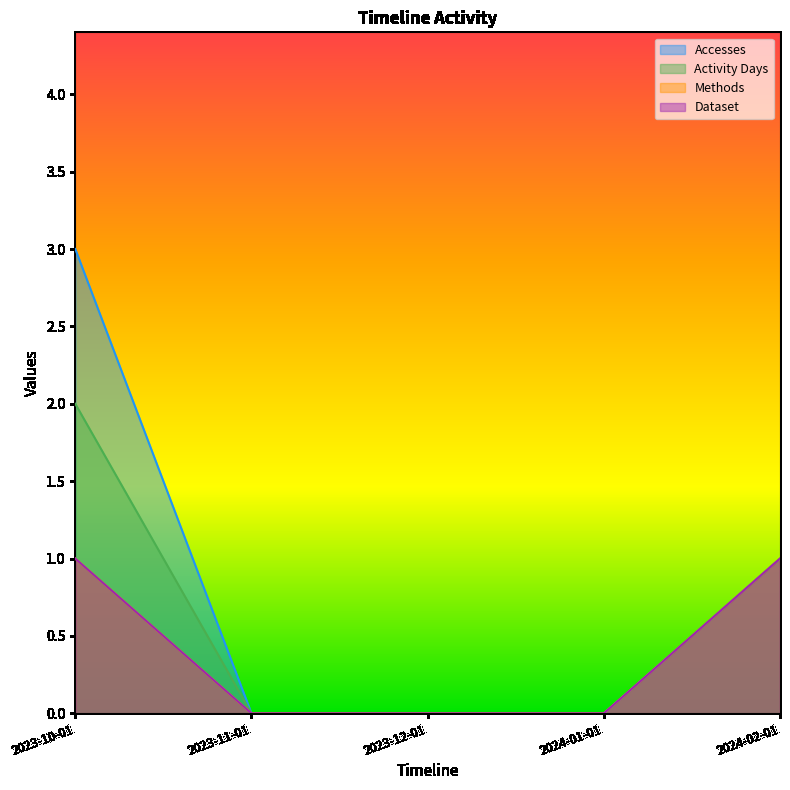

What is the maximum value for Activity Days?

2